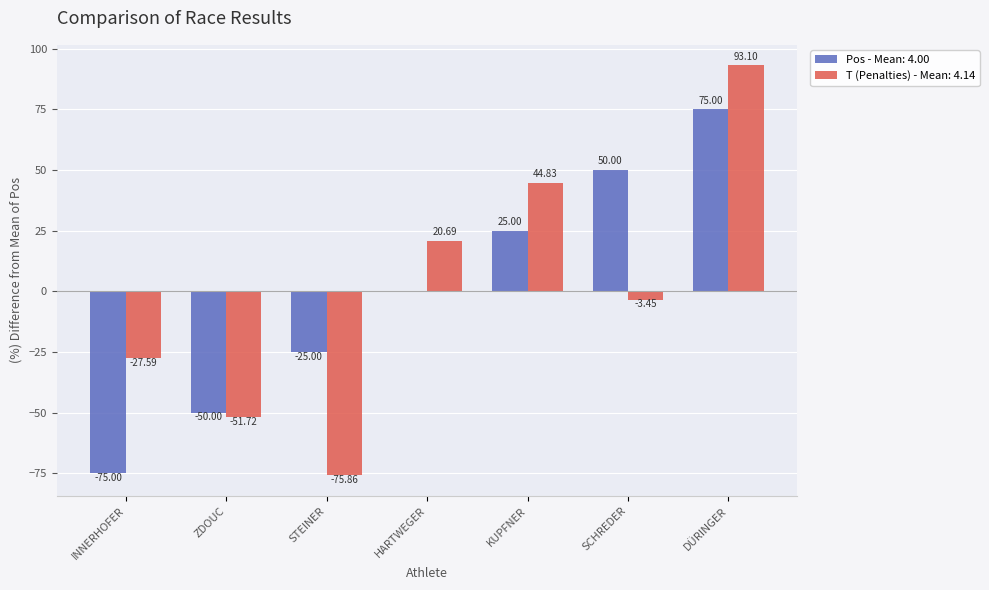

Between STEINER and SCHREDER, which series saw the biggest shift?

Pos - Mean: 4.00